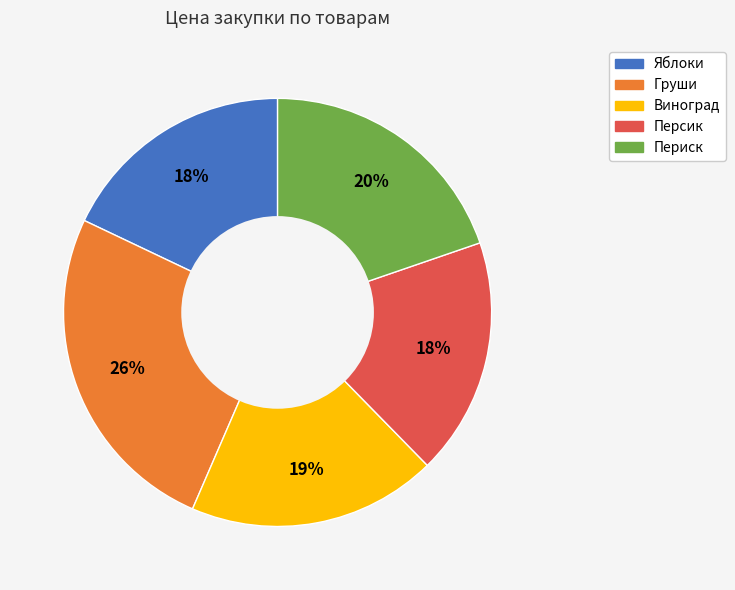

Which has a higher value, Груши or Виноград?

Груши